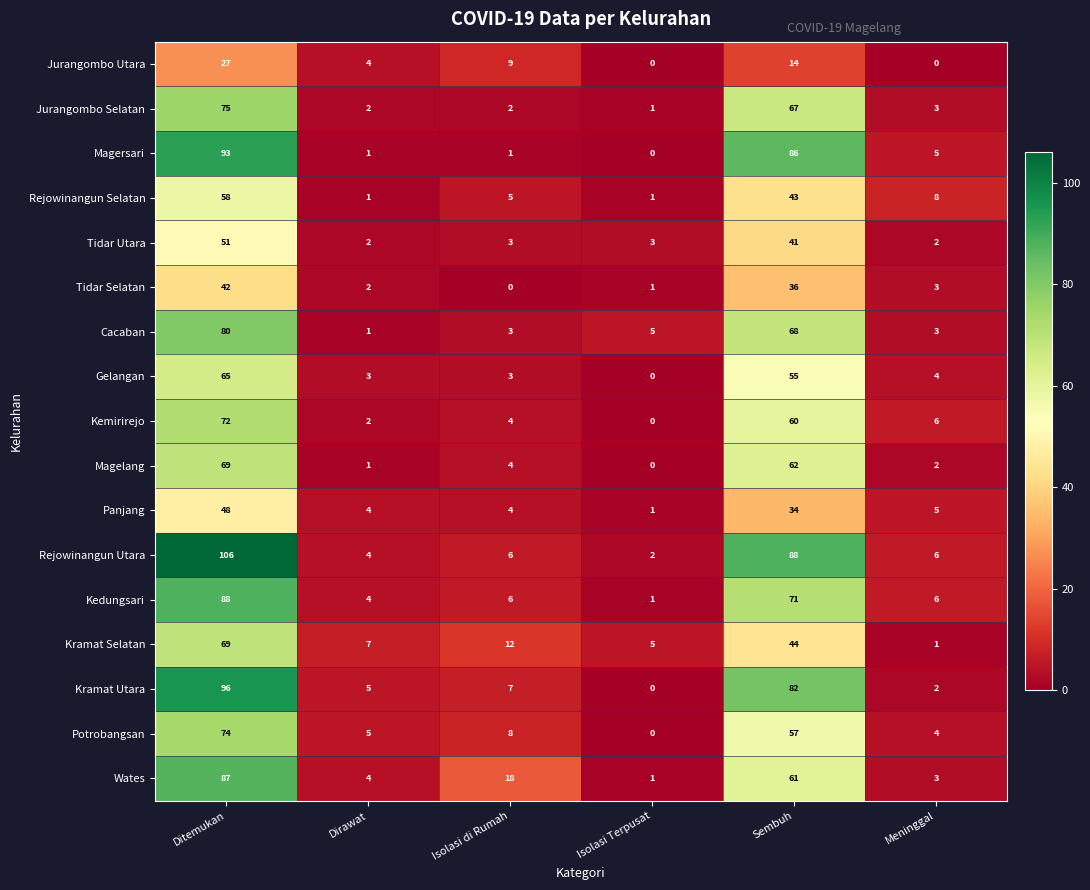

At which category is the sum across all series the highest?

Ditemukan